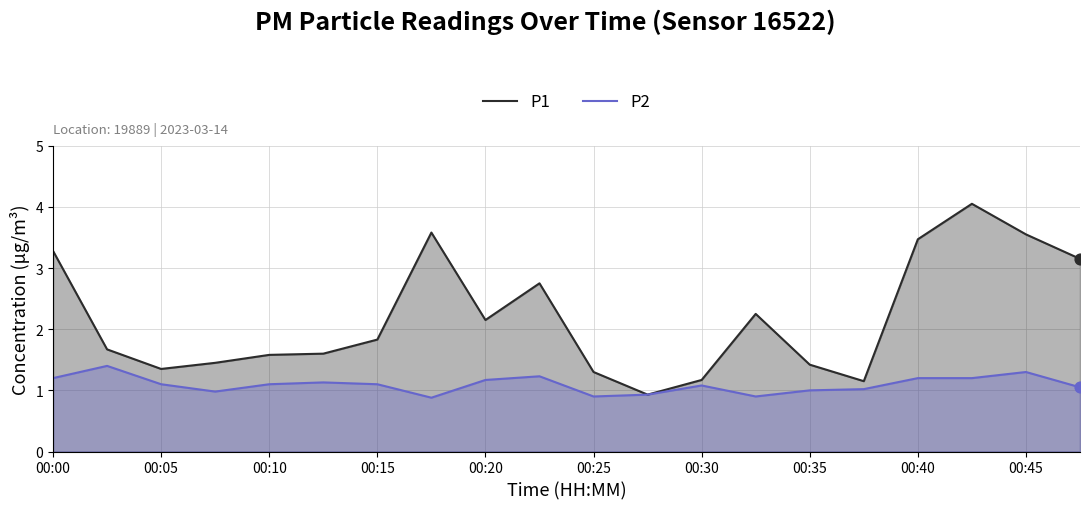

Which series contains the lowest Y value?

P2